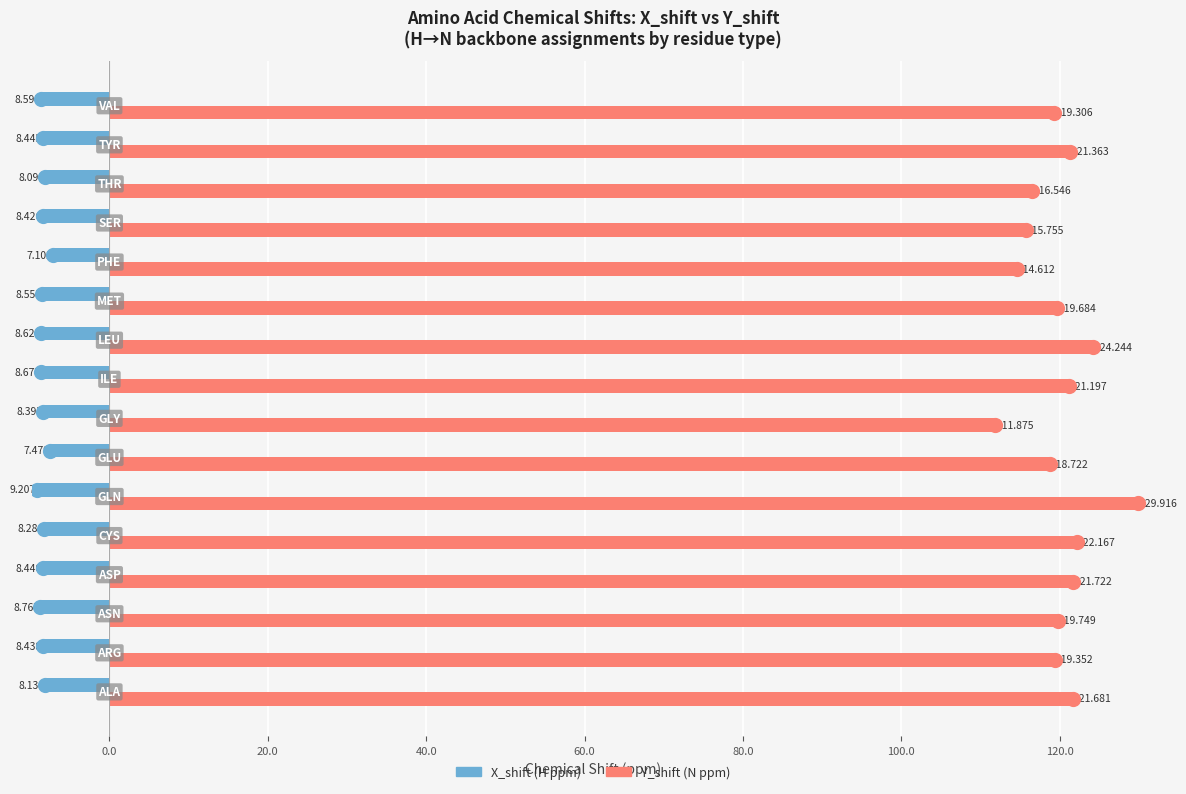

At how many categories does at least one series exceed 99?

16